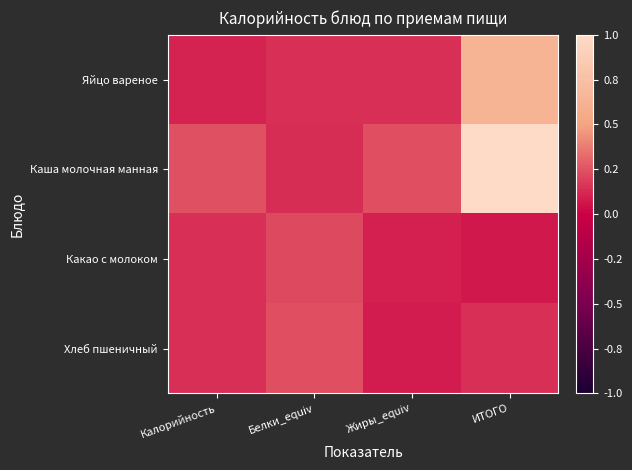

Rank the series by their maximum value, from lowest to highest.

Какао с молоком, Хлеб пшеничный, Яйцо вареное, Каша молочная манная